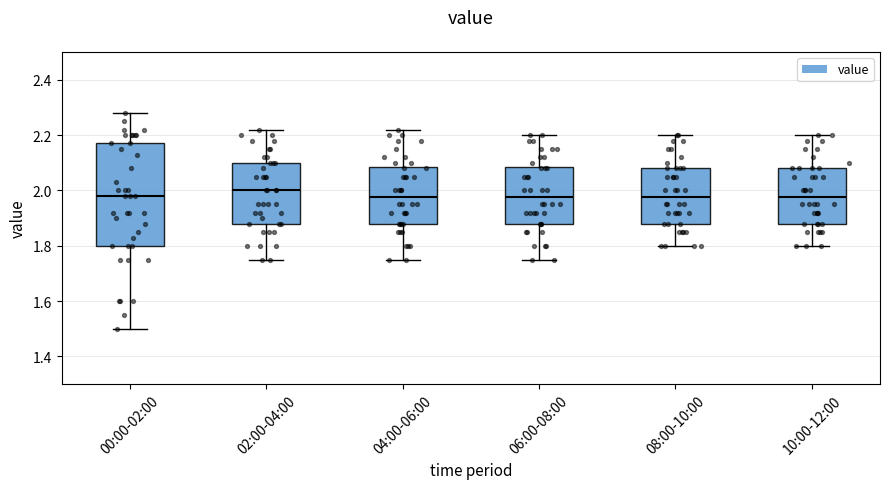

Which box is the tallest, from its lower edge to its upper edge?

00:00-02:00